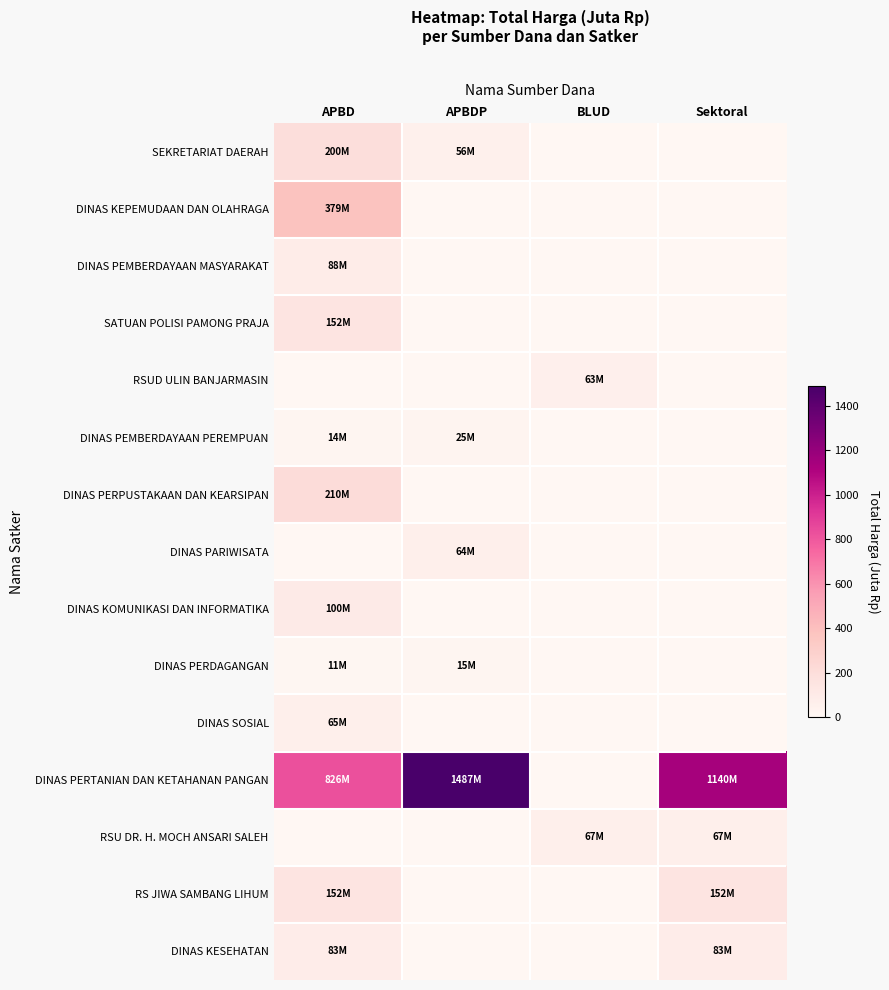

Reading left to right, list all the values displayed in this chart.

SEKRETARIAT DAERAH: APBD=199.8	APBDP=56.0	BLUD=0.0	Sektoral=0.0
DINAS KEPEMUDAAN DAN OLAHRAGA: APBD=379.1	APBDP=0.0	BLUD=0.0	Sektoral=0.0
DINAS PEMBERDAYAAN MASYARAKAT: APBD=87.9	APBDP=0.0	BLUD=0.0	Sektoral=0.0
SATUAN POLISI PAMONG PRAJA: APBD=152.5	APBDP=0.0	BLUD=0.0	Sektoral=0.0
RSUD ULIN BANJARMASIN: APBD=0.0	APBDP=0.0	BLUD=62.9	Sektoral=0.0
DINAS PEMBERDAYAAN PEREMPUAN: APBD=14.4	APBDP=25.2	BLUD=0.0	Sektoral=0.0
DINAS PERPUSTAKAAN DAN KEARSIPAN: APBD=210.1	APBDP=0.0	BLUD=0.0	Sektoral=0.0
DINAS PARIWISATA: APBD=0.0	APBDP=64.5	BLUD=0.0	Sektoral=0.0
DINAS KOMUNIKASI DAN INFORMATIKA: APBD=100.0	APBDP=0.0	BLUD=0.0	Sektoral=0.0
DINAS PERDAGANGAN: APBD=11.1	APBDP=14.8	BLUD=0.0	Sektoral=0.0
DINAS SOSIAL: APBD=65.0	APBDP=0.0	BLUD=0.0	Sektoral=0.0
DINAS PERTANIAN DAN KETAHANAN PANGAN: APBD=825.5	APBDP=1486.8	BLUD=0.0	Sektoral=1139.6
RSU DR. H. MOCH ANSARI SALEH: APBD=0.0	APBDP=0.0	BLUD=66.9	Sektoral=66.9
RS JIWA SAMBANG LIHUM: APBD=152.3	APBDP=0.0	BLUD=0.0	Sektoral=152.3
DINAS KESEHATAN: APBD=83.1	APBDP=0.0	BLUD=0.0	Sektoral=83.1